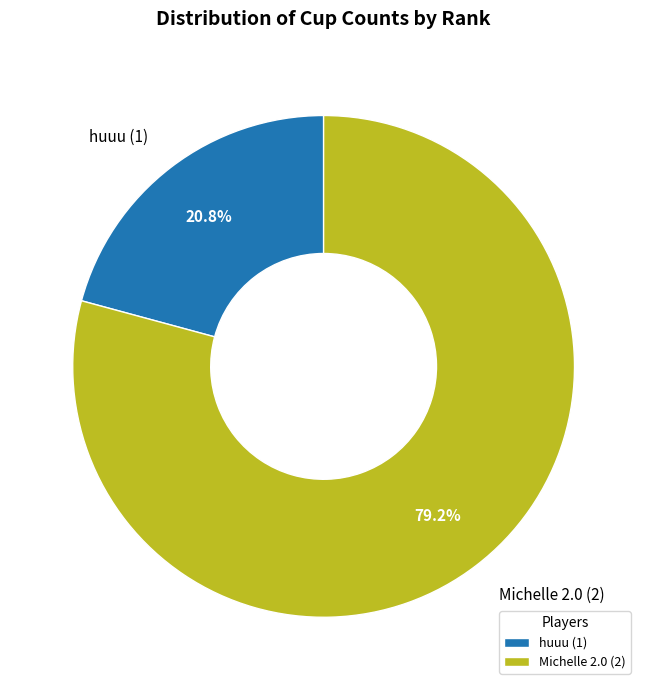

To the nearest percent, what is the average slice percentage?

50%